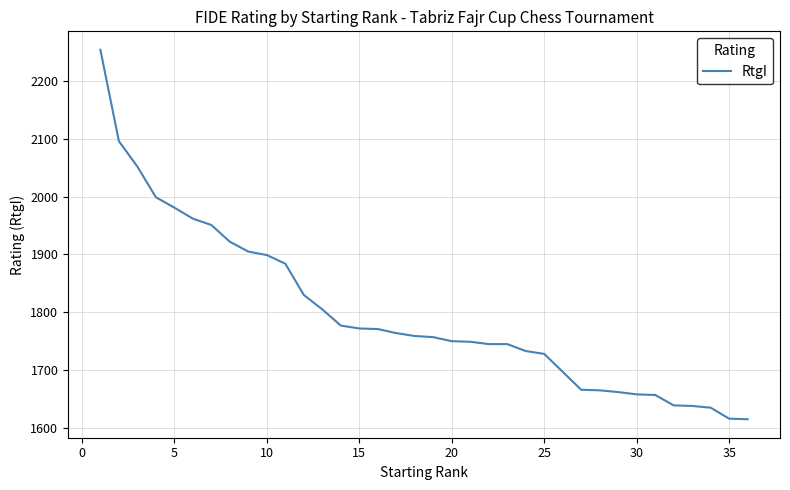

What is the difference between the maximum and minimum values?

639